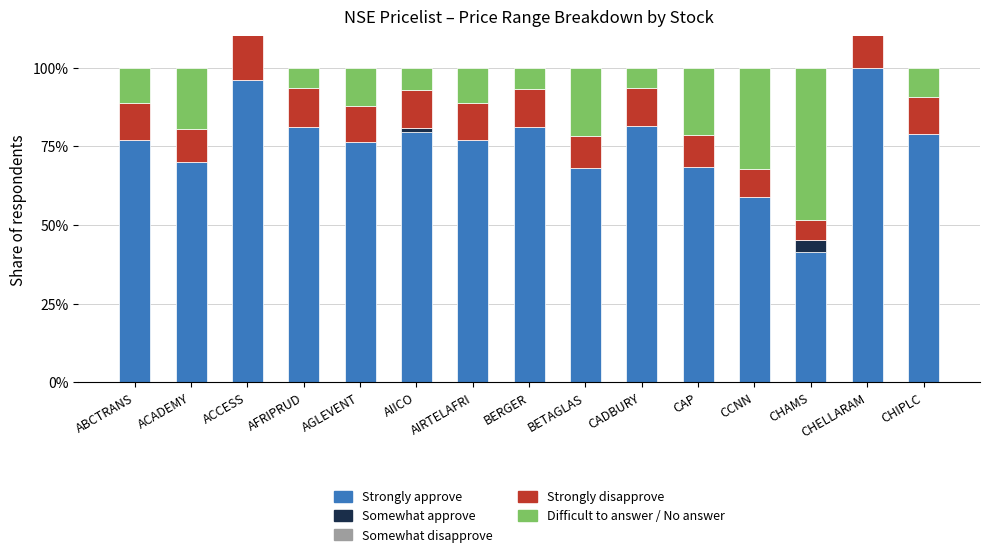

Which series has the largest total across all categories?

Strongly approve